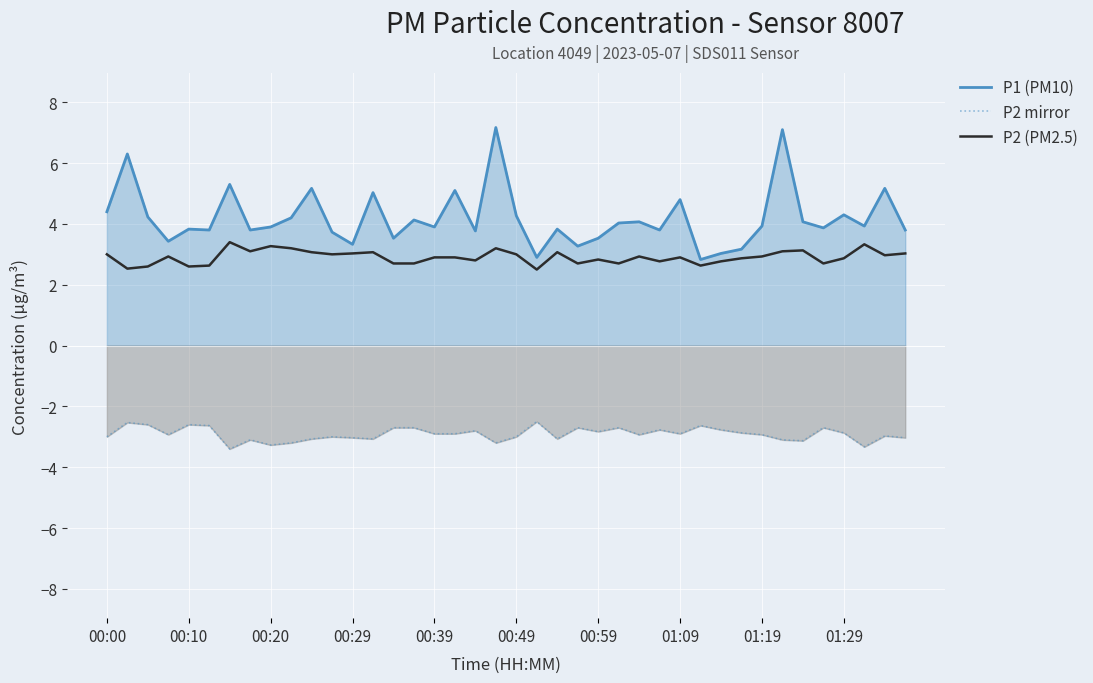

What is the value of the P2 (PM2.5) point at the 31st from the left?

2.8